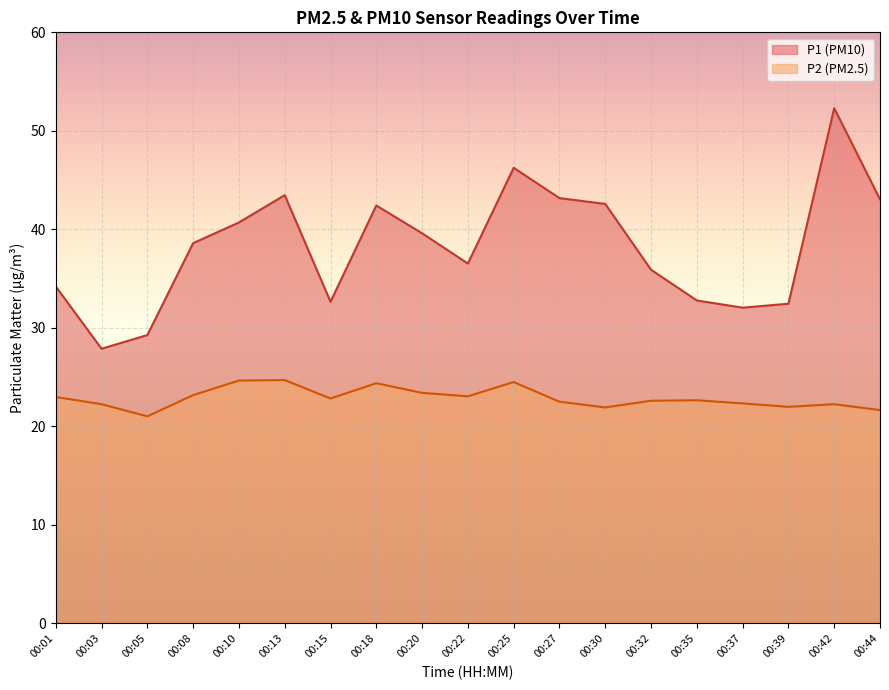

What is the greatest value displayed?

52.3